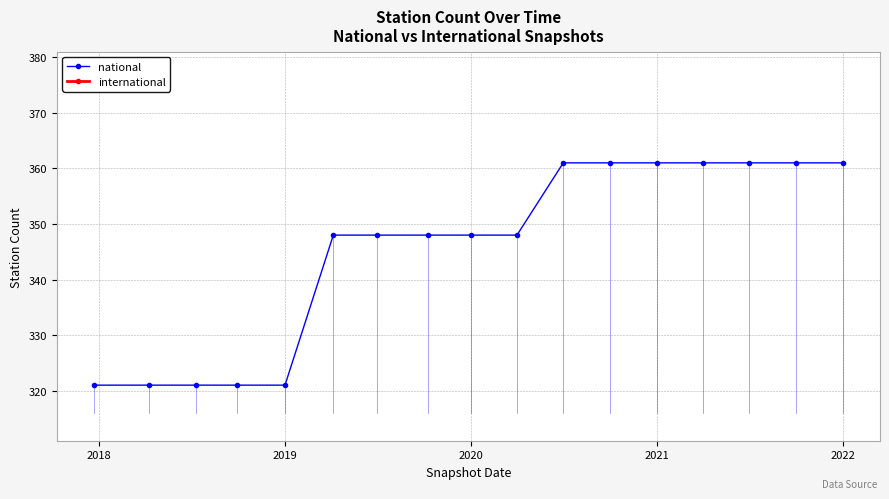

How many data points in national are less than 348?

5